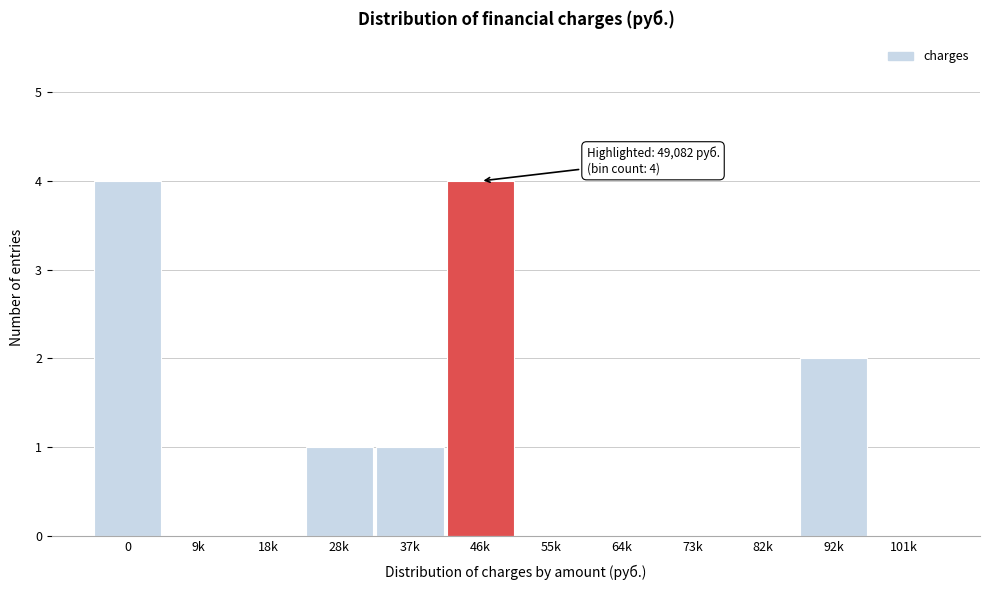

Reading left to right, list all the values displayed in this chart.

0=4	9k=0	18k=0	28k=1	37k=1	46k=4	55k=0	64k=0	73k=0	82k=0	92k=2	101k=0